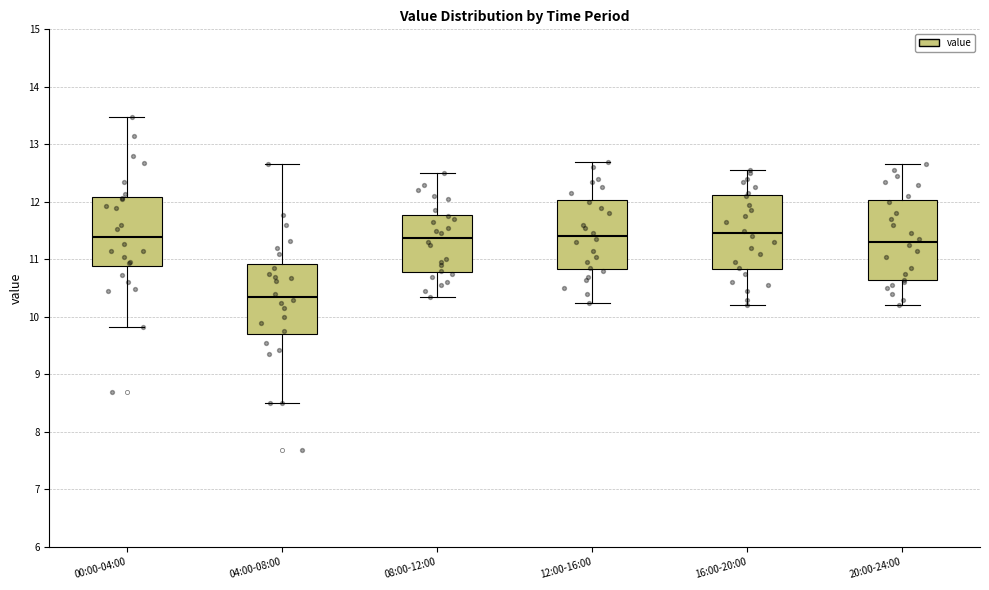

Where does the upper whisker of the box for 08:00-12:00 end on the y-axis? The values are not printed on the chart, so give them approximately, as read against the axis.

12.5